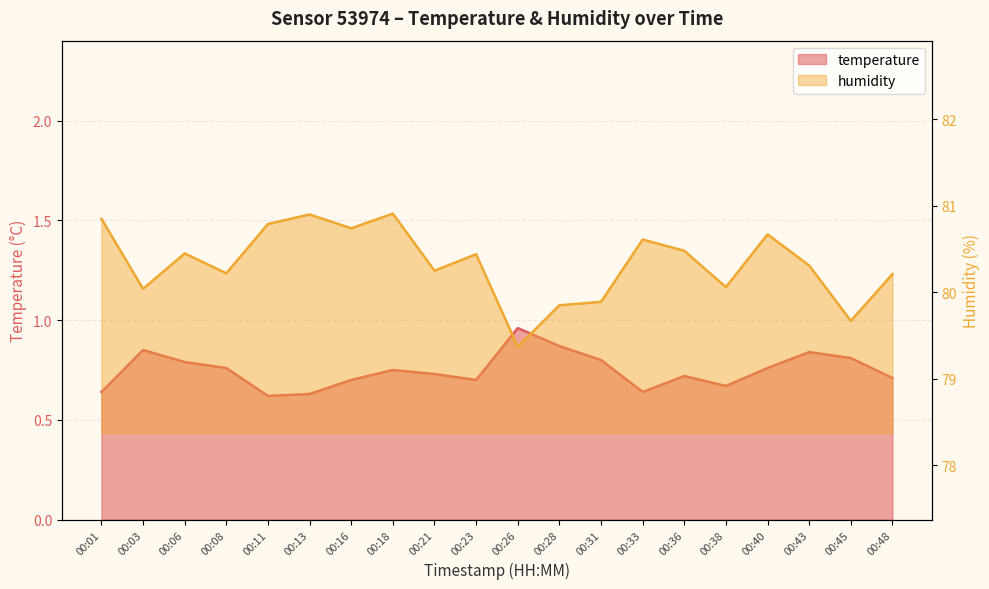

Where does the humidity series first go above 80?

00:01